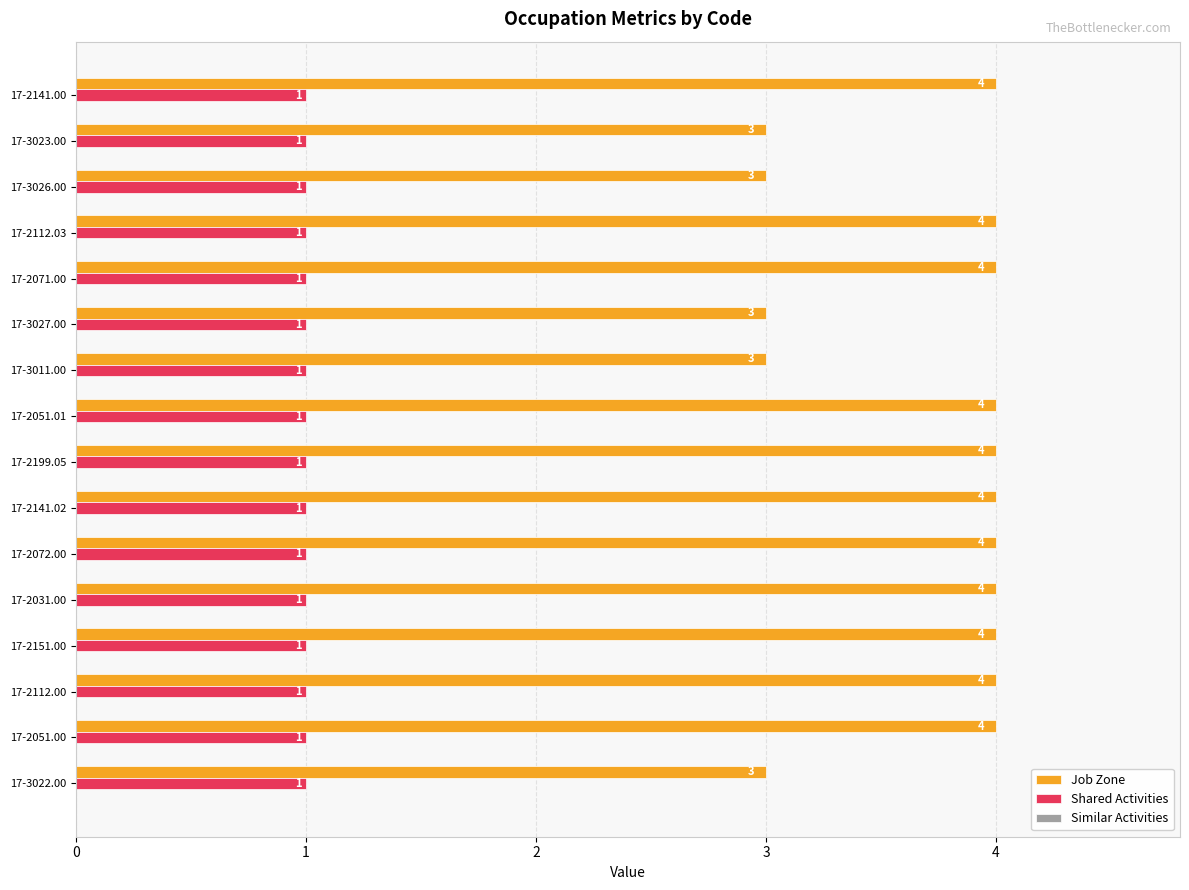

Is the value of Job Zone at 17-3011.00 greater than the value of Shared Activities at 17-2051.01?

Yes